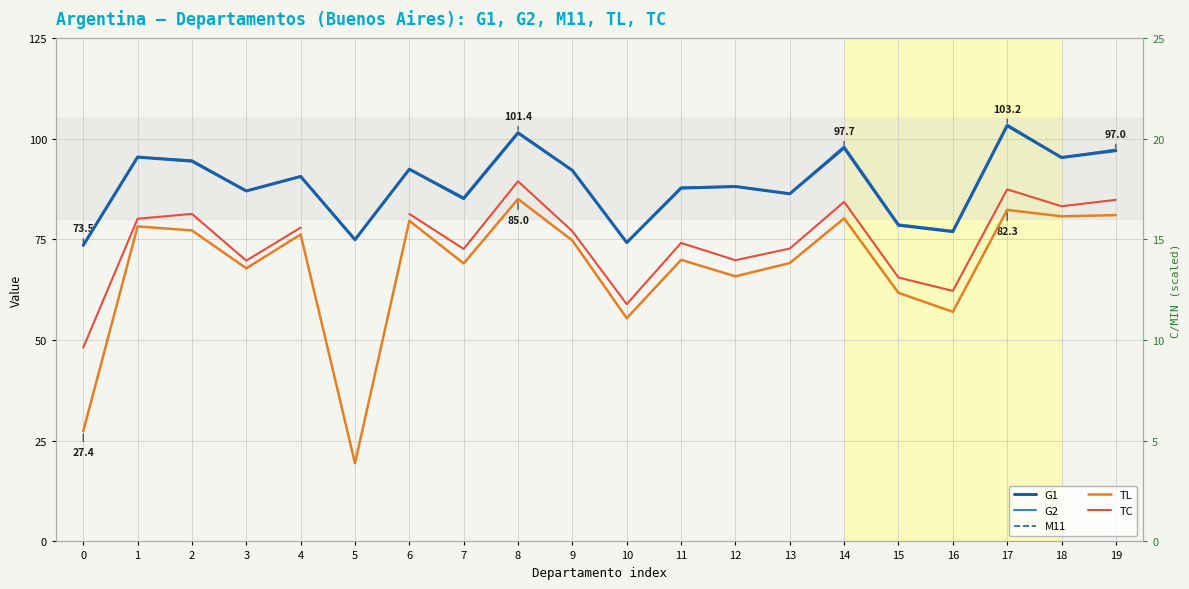

In M11, how many points are lower than both neighbors (excluding endpoints)?

7